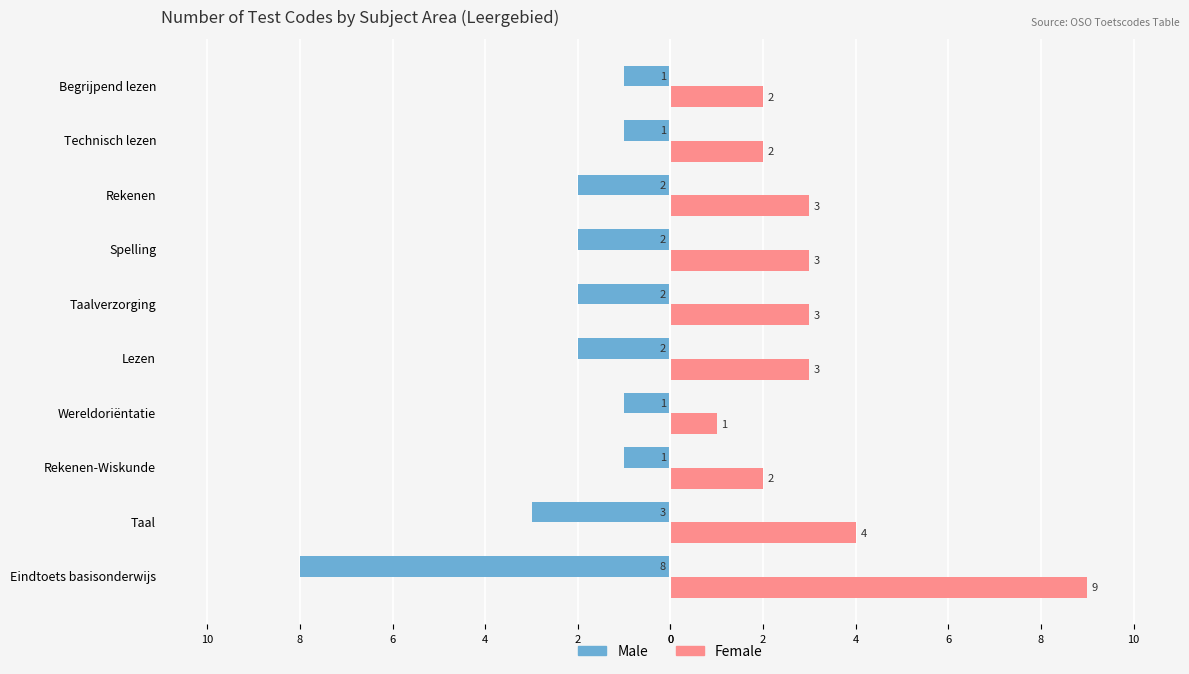

Reading right to left, what are all the values shown in this chart?

Male: -1	-1	-2	-2	-2	-2	-1	-1	-3	-8
Female: 2	2	3	3	3	3	1	2	4	9